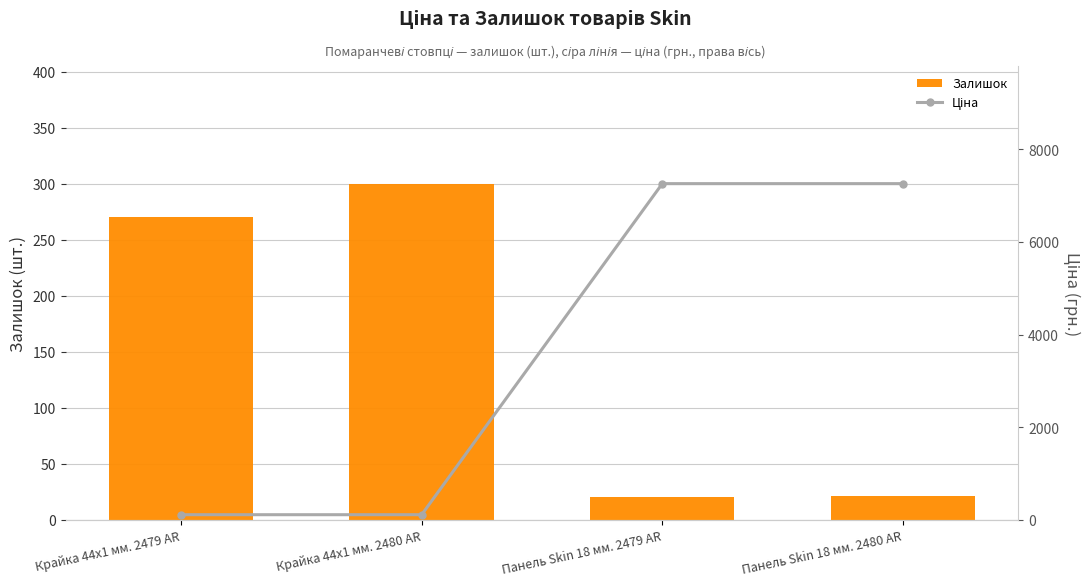

Between Панель Skin 18 мм. 2479 AR and Панель Skin 18 мм. 2480 AR, which series saw the biggest shift?

Залишок